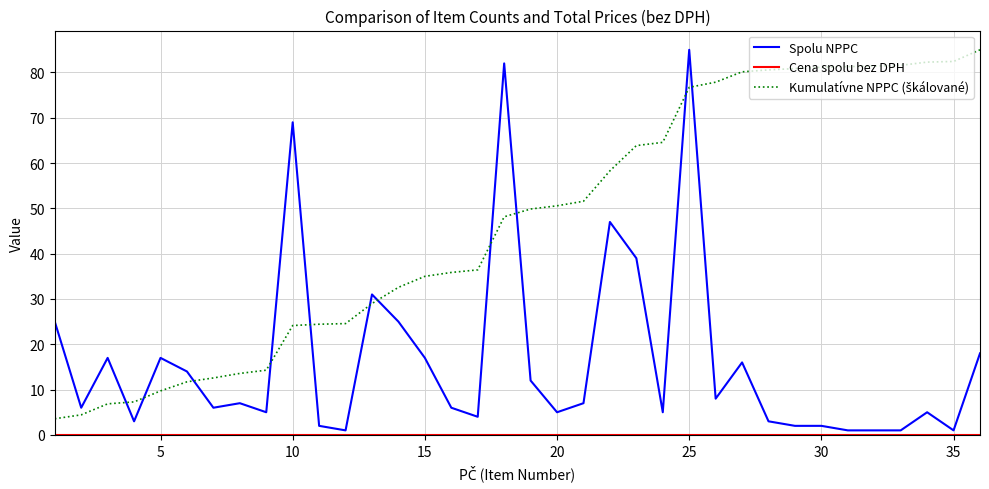

What is the maximum value shown in the chart?

85.0